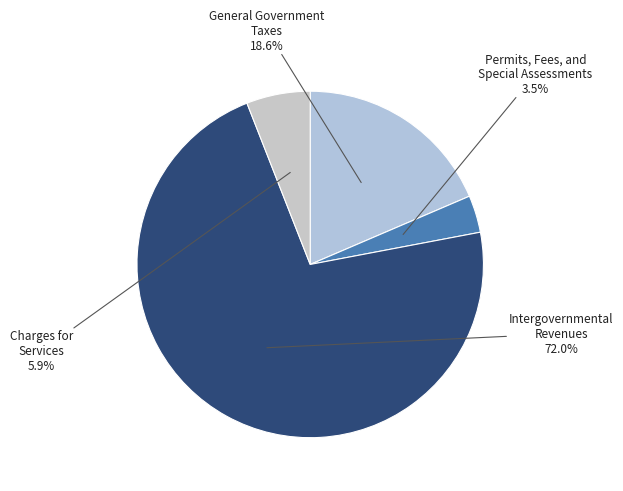

Which category has the smallest portion of the pie?

Permits, Fees, and Special Assessments